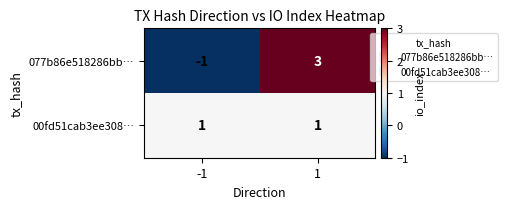

At 1, list the series in order from largest to smallest.

077b86e518286bb…, 00fd51cab3ee308…